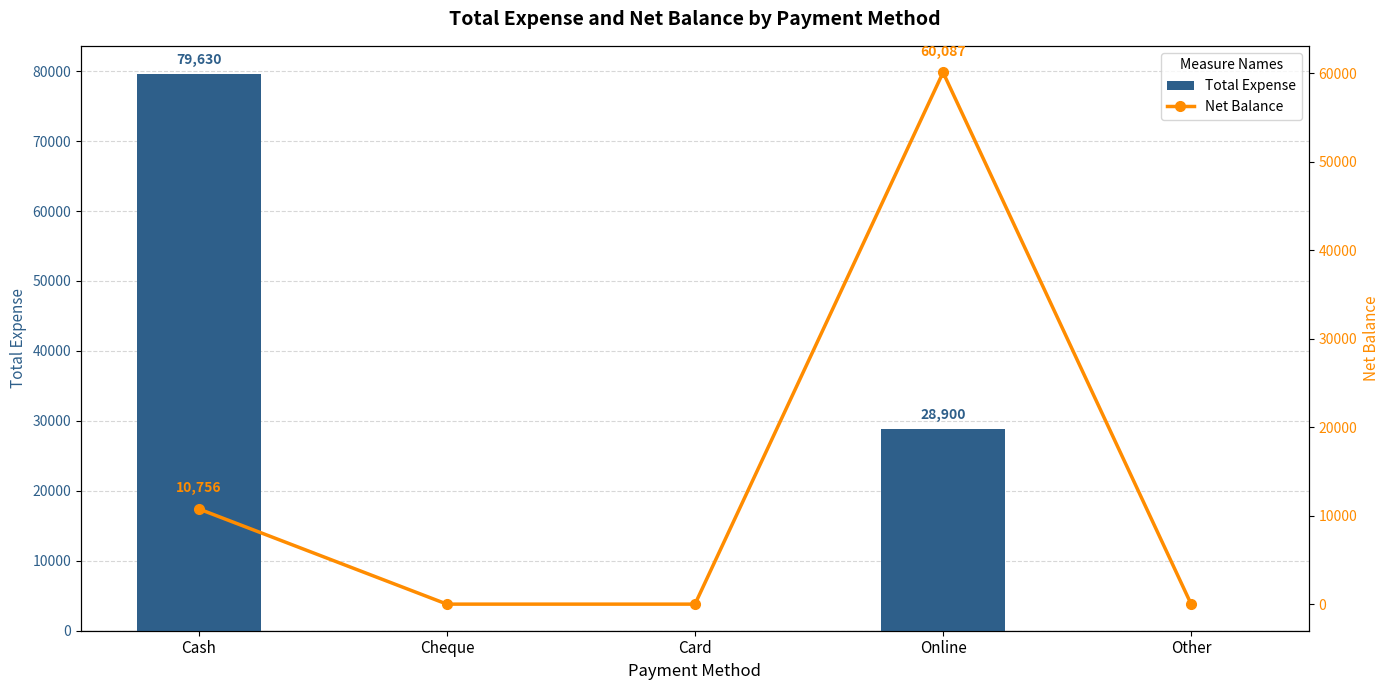

List the series in order of their overall mean, lowest first.

Net Balance, Total Expense